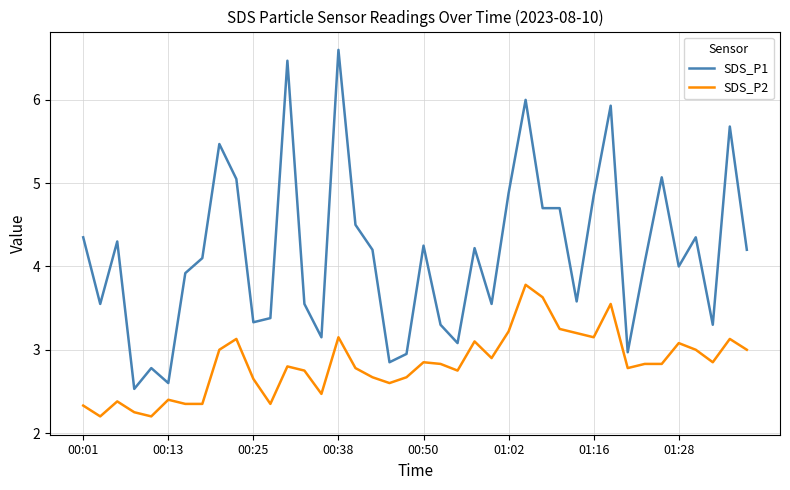

What is the maximum value for SDS_P2?

3.8